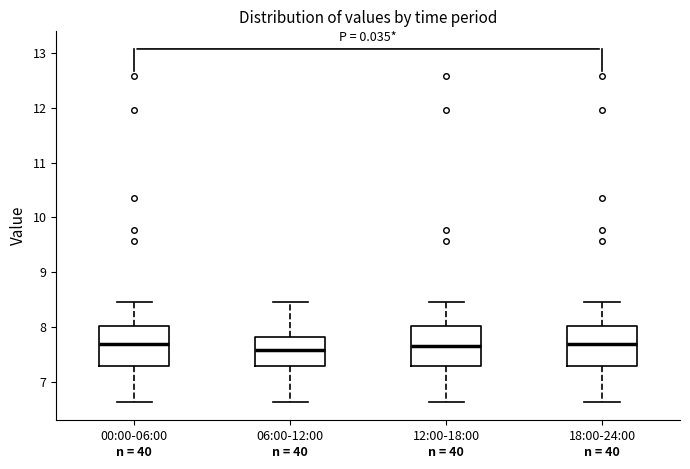

Where is the lower edge of the box for 06:00-12:00 on the y-axis? The values are not printed on the chart, so give them approximately, as read against the axis.

7.3